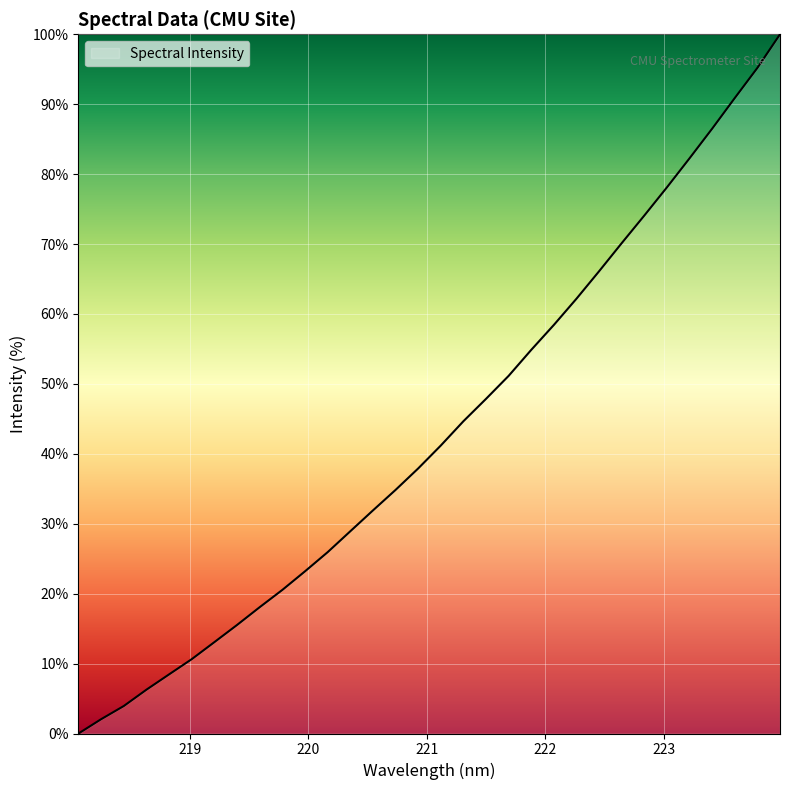

True or false: the data has more than 0 interior local peaks.

False